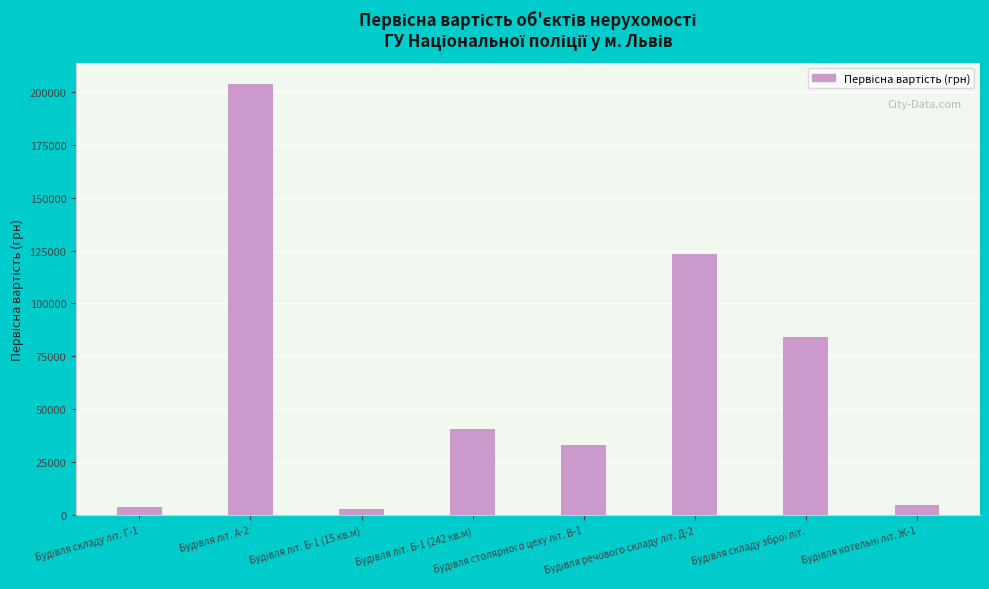

What is the difference between the maximum and second lowest values?

199837